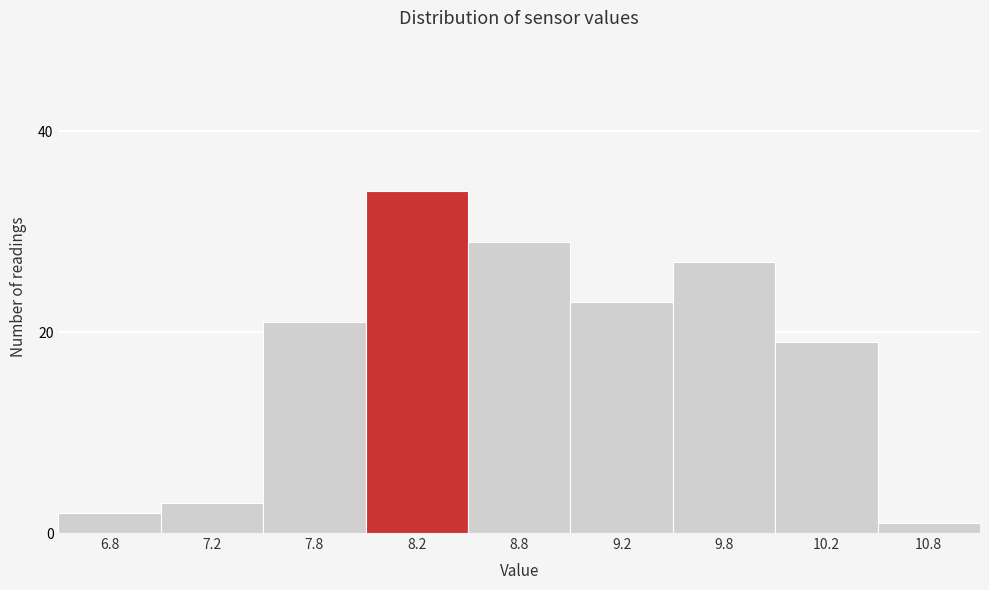

Reading left to right, list all the values displayed in this chart.

2	3	21	34	29	23	27	19	1